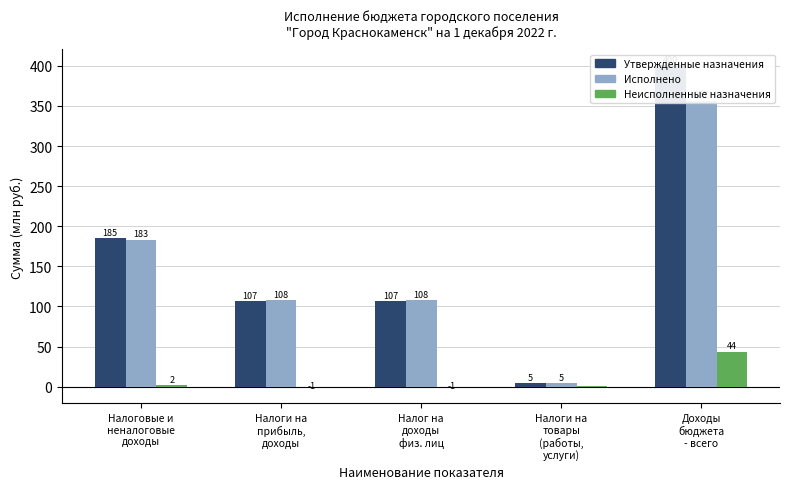

How many positive values does the Неисполненные назначения series have?

3